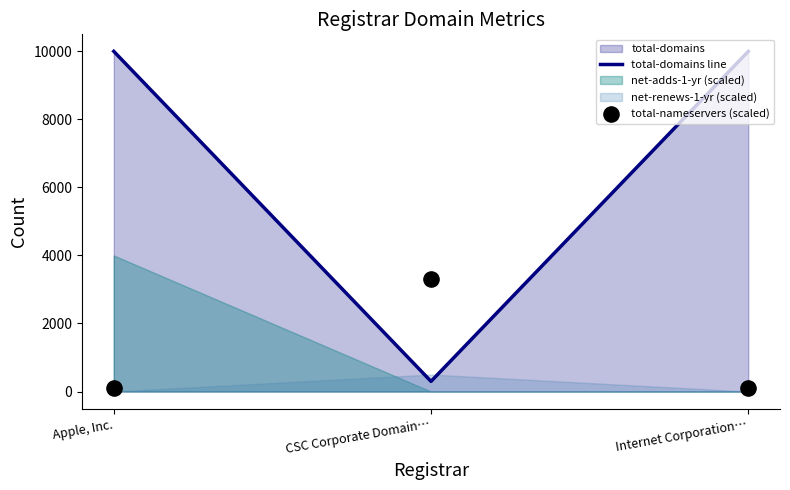

What is the lowest value of the total-domains line series?

299